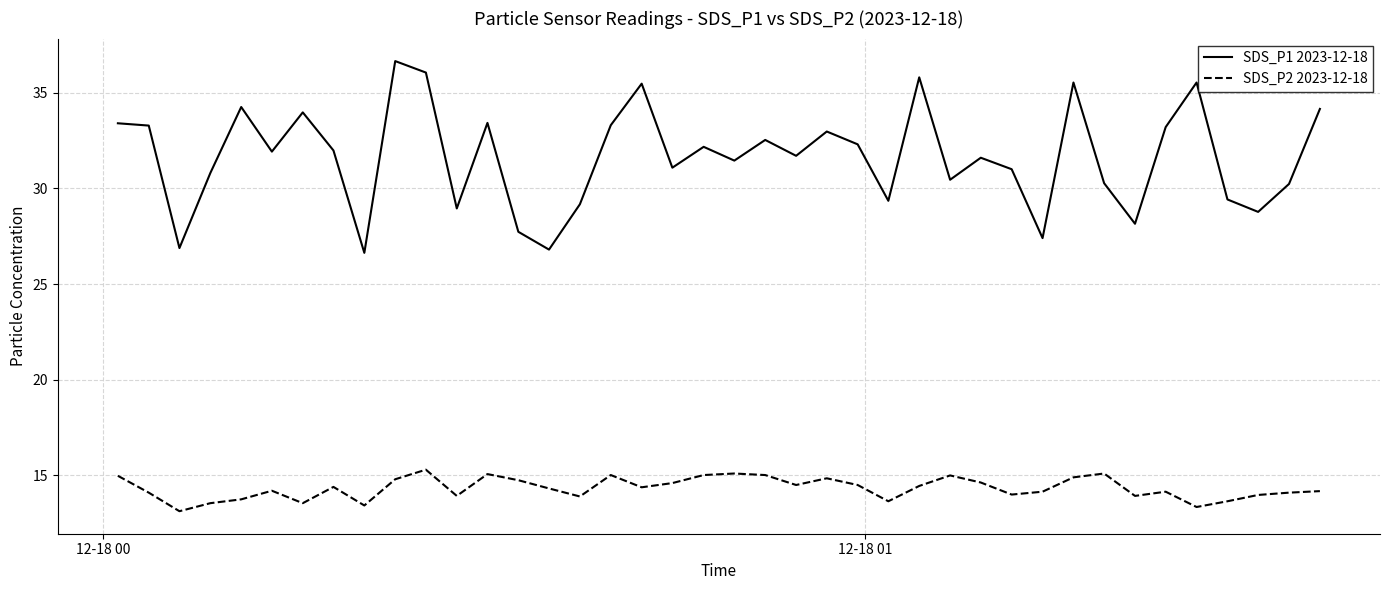

Which series has the widest spread of values?

SDS_P1 2023-12-18